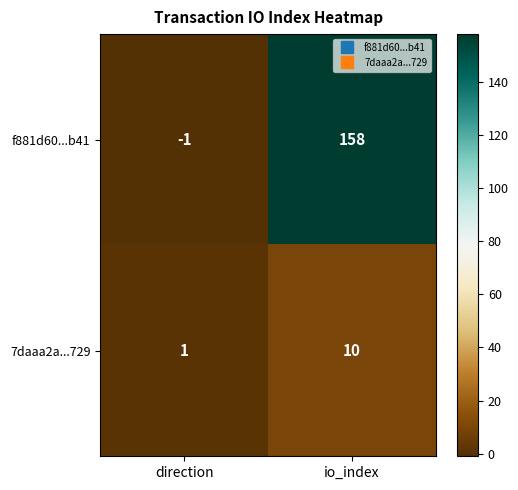

At how many categories does at least one series exceed 20?

1